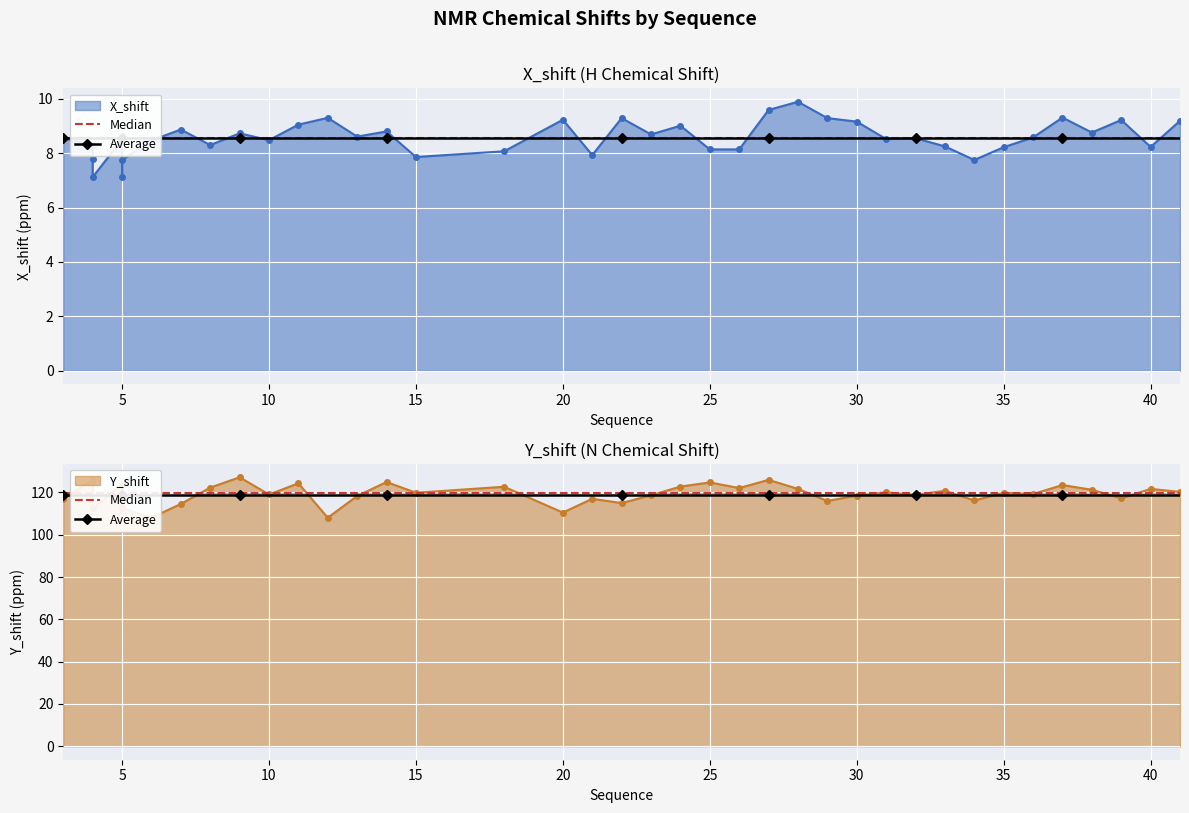

List the series in order of their overall mean, highest first.

Y_shift, X_shift